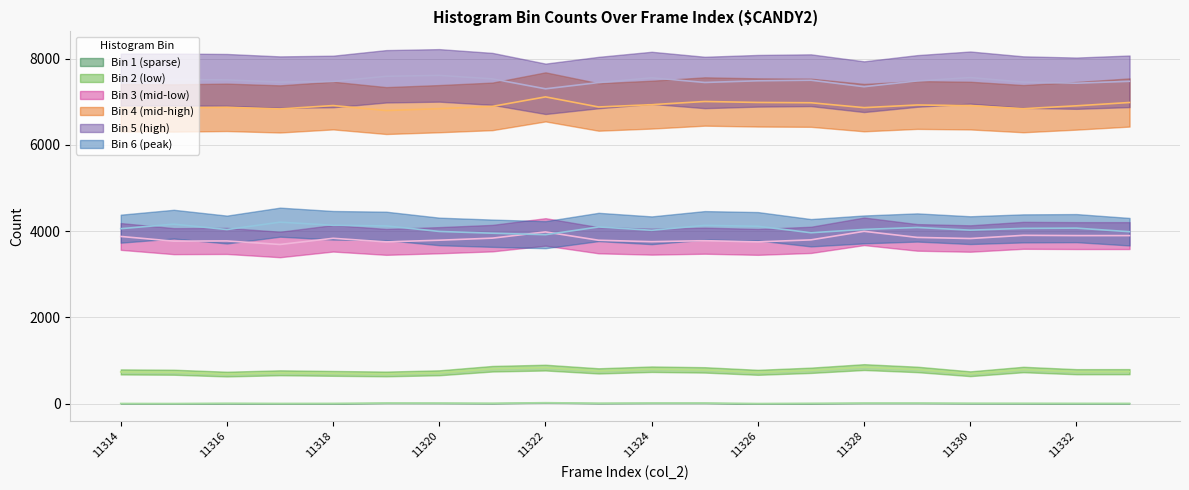

True or false: col_256 and col_253 cross at least once.

False